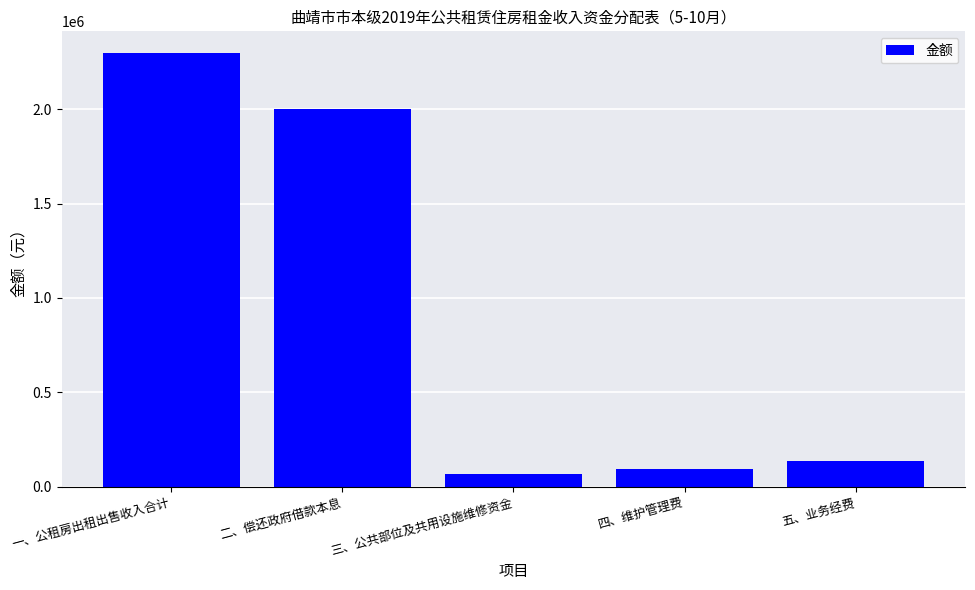

Rank the categories by value from highest to lowest.

一、公租房出租出售收入合计, 二、偿还政府借款本息, 五、业务经费, 四、维护管理费, 三、公共部位及共用设施维修资金